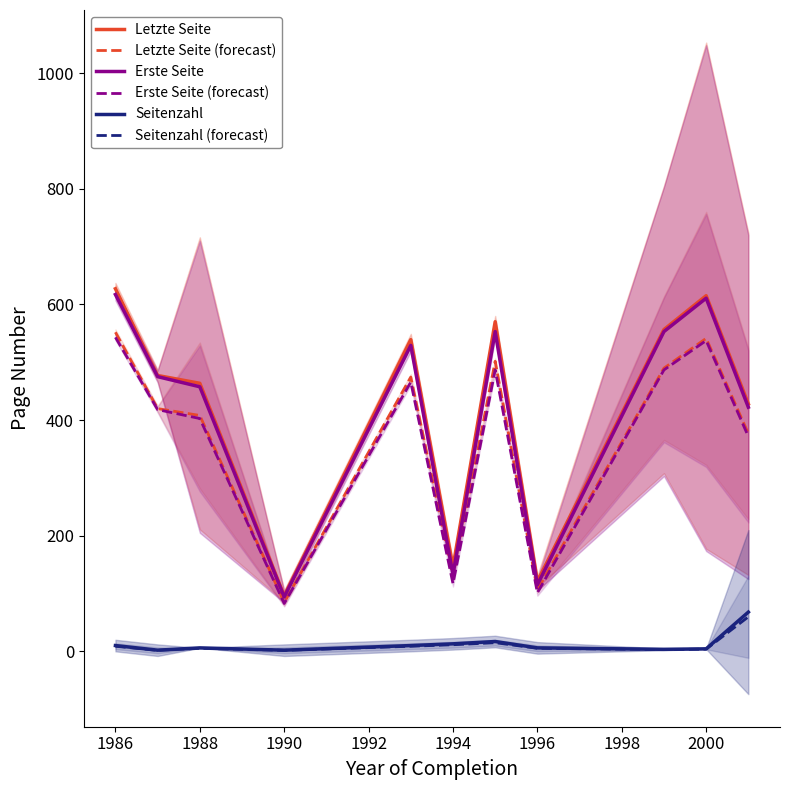

True or false: Seitenzahl and Erste Seite cross at least once.

False